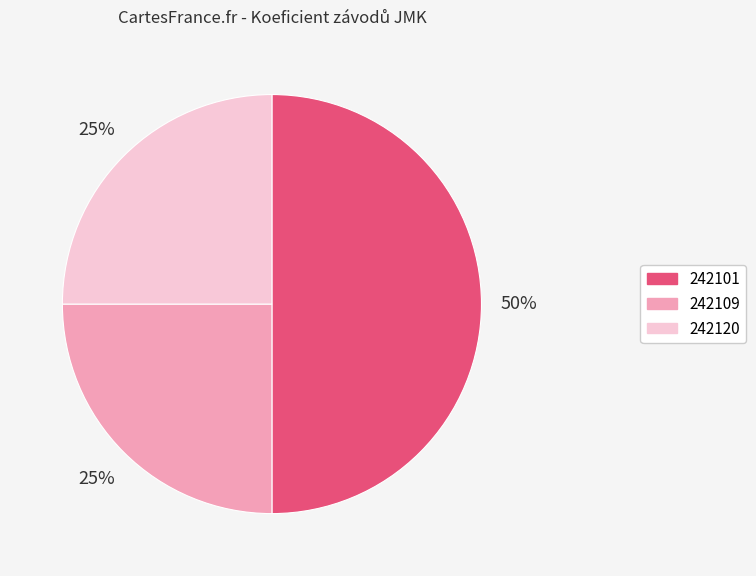

Does 242109 represent more than half of the total?

No